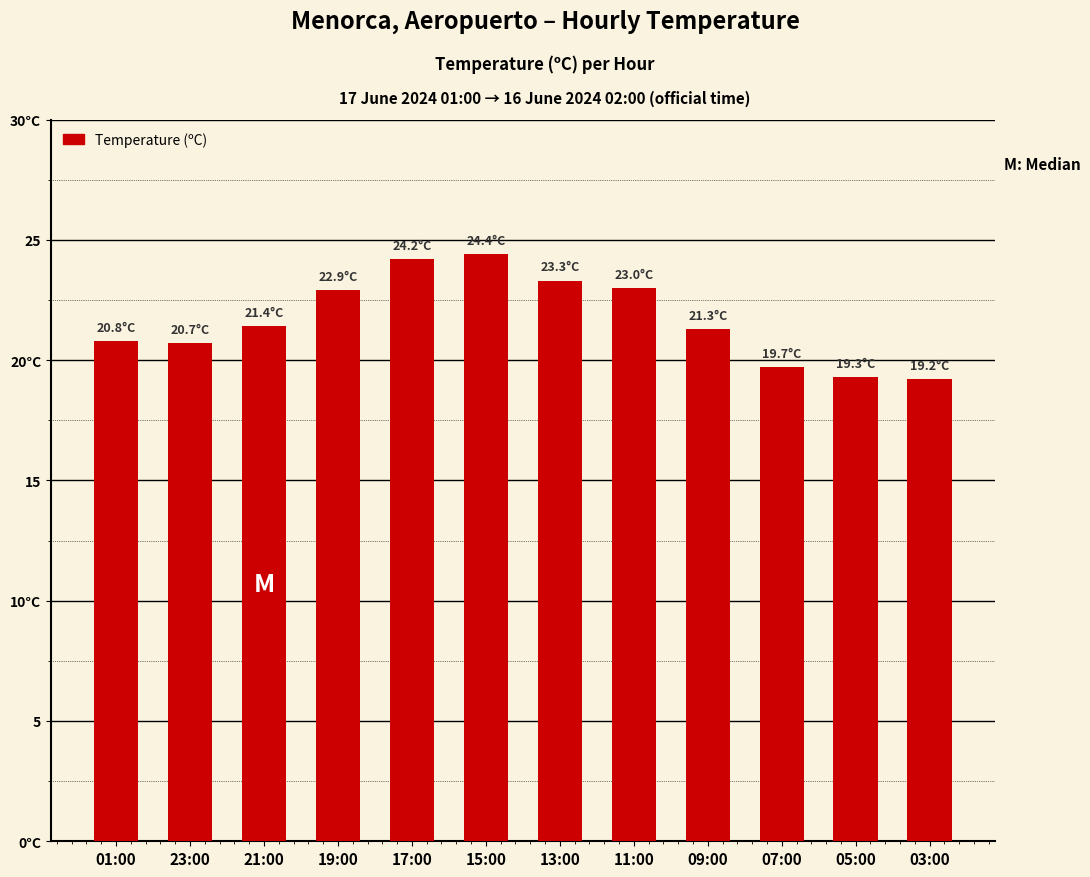

What is the sum of all values?

260.2